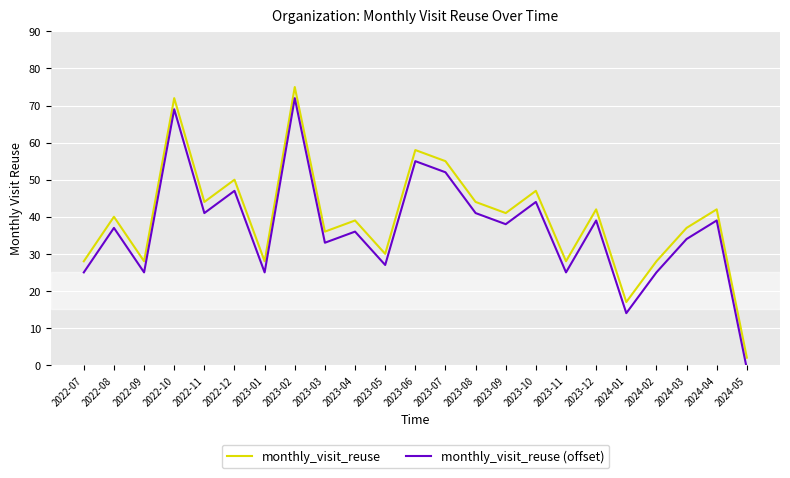

What is the minimum value shown in the chart?

-1